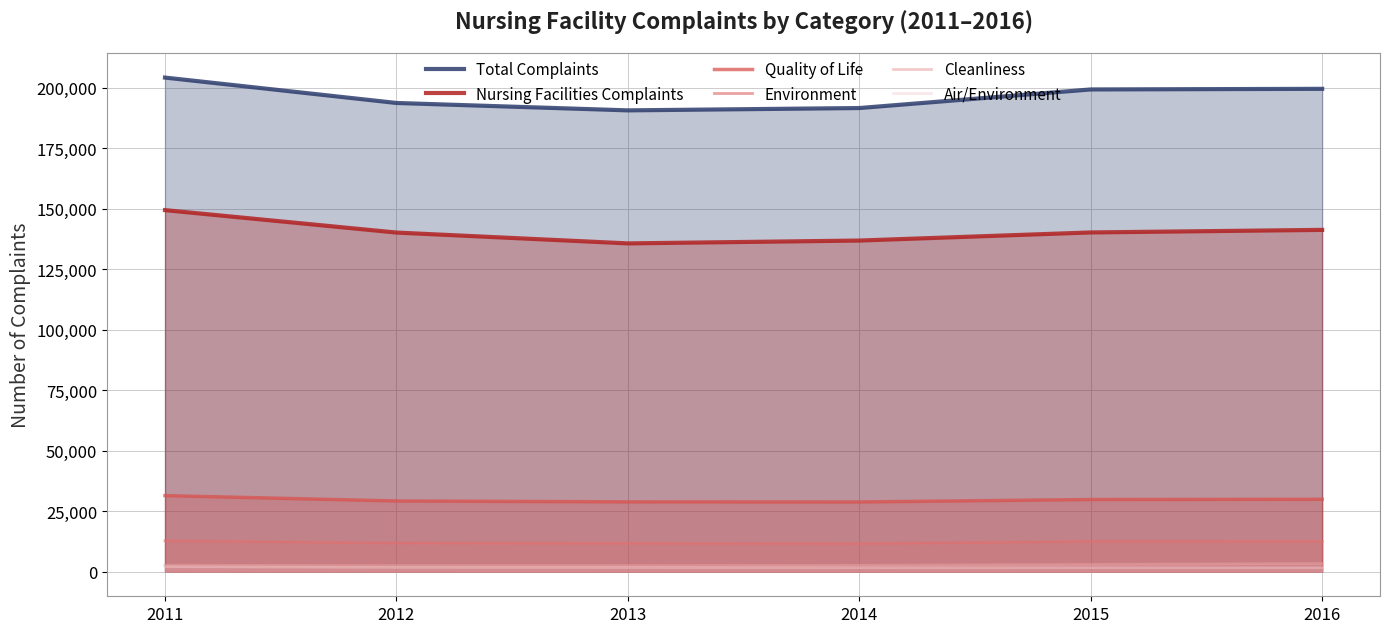

What is the highest value of the Quality of Life series?

31393